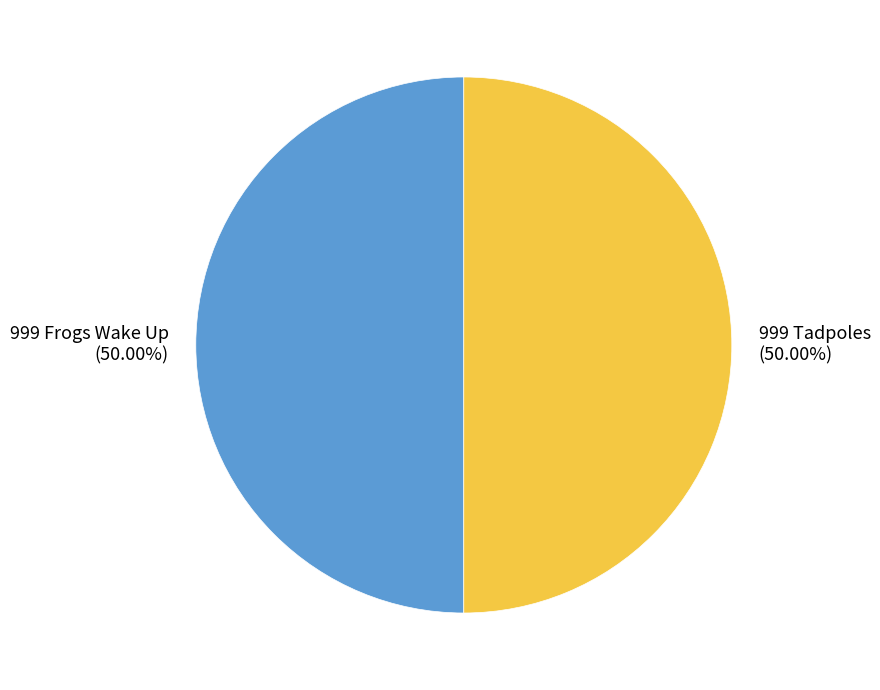

Do 999 Frogs Wake Up and 999 Tadpoles together represent more than half of the pie?

Yes